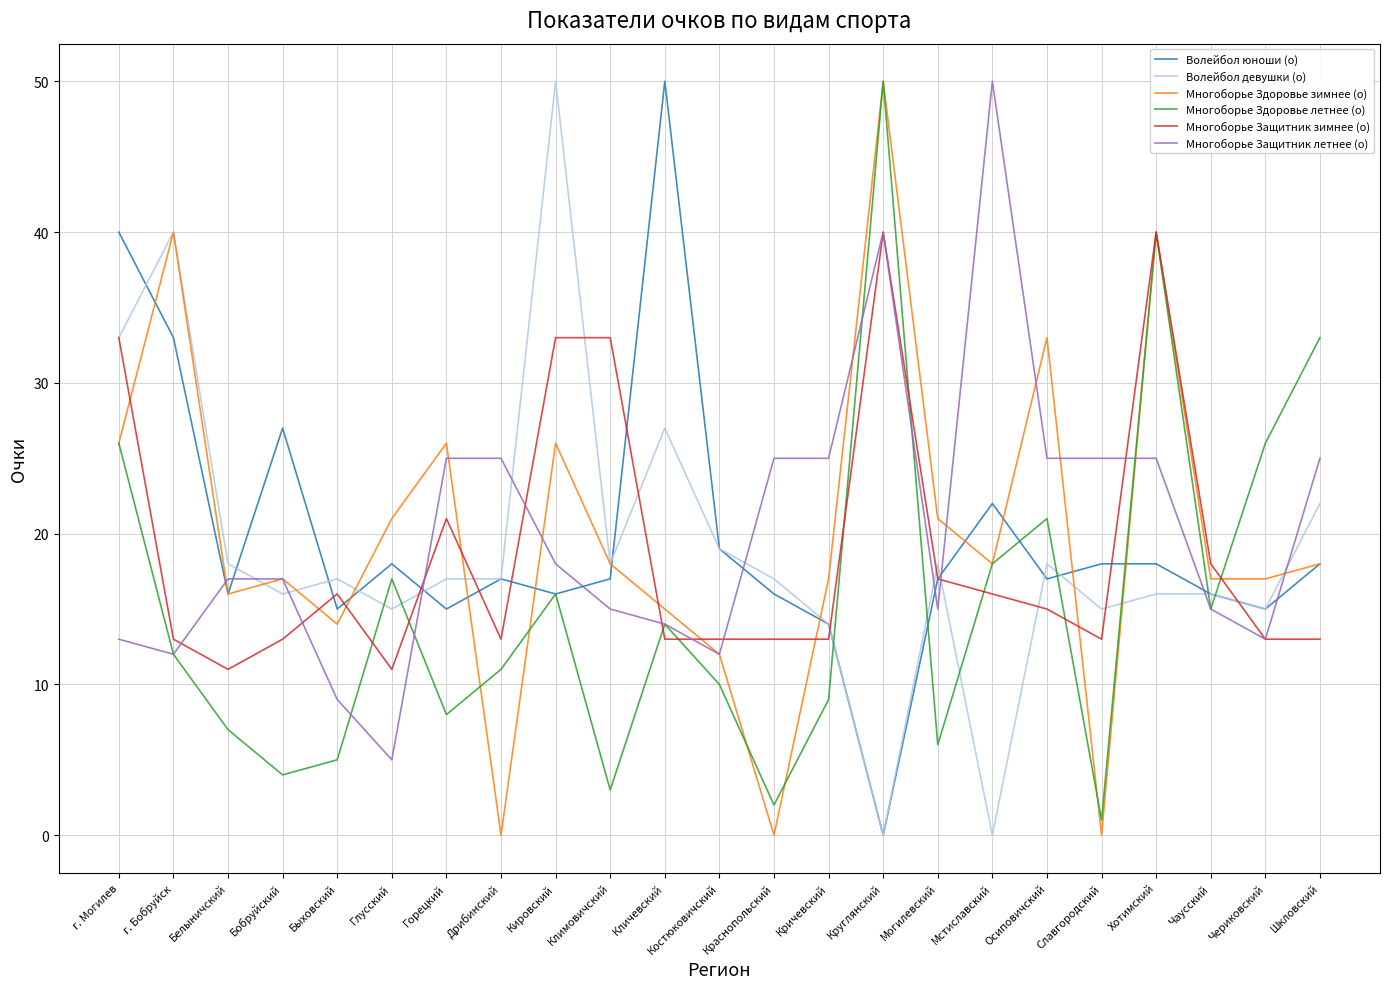

Is it true that Волейбол девушки (о) equals 16 at Хотимский?

True